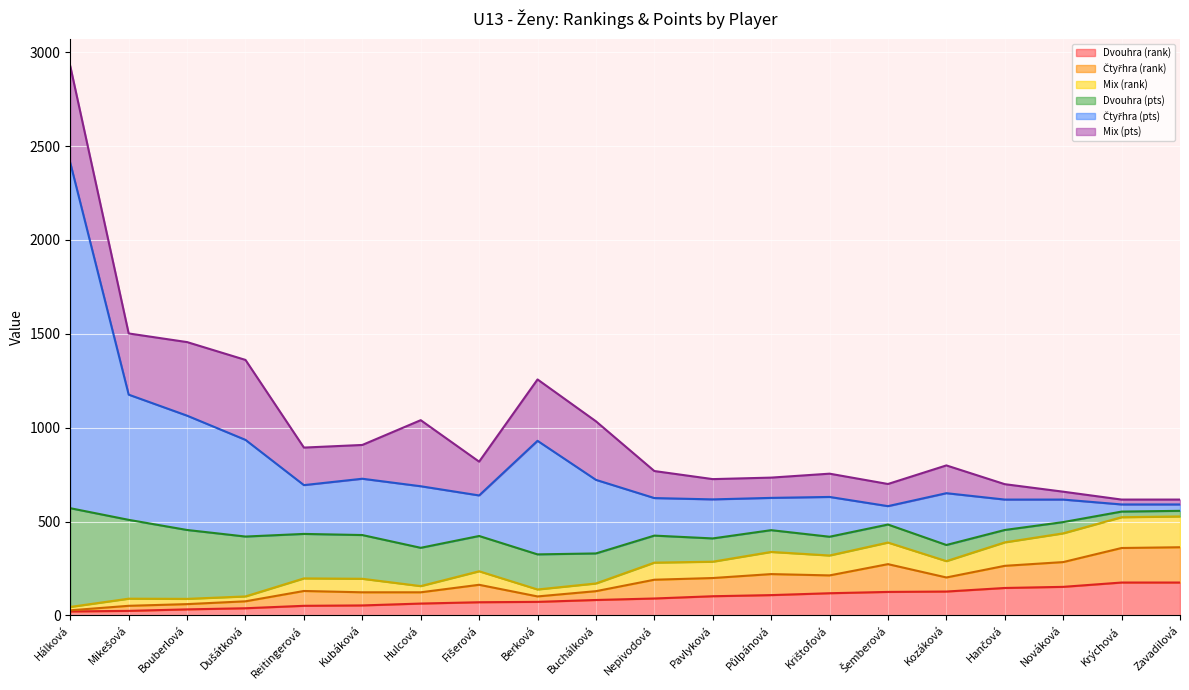

What value does the Dvouhra (rank) series have at Krištofová, to the nearest 10?

120